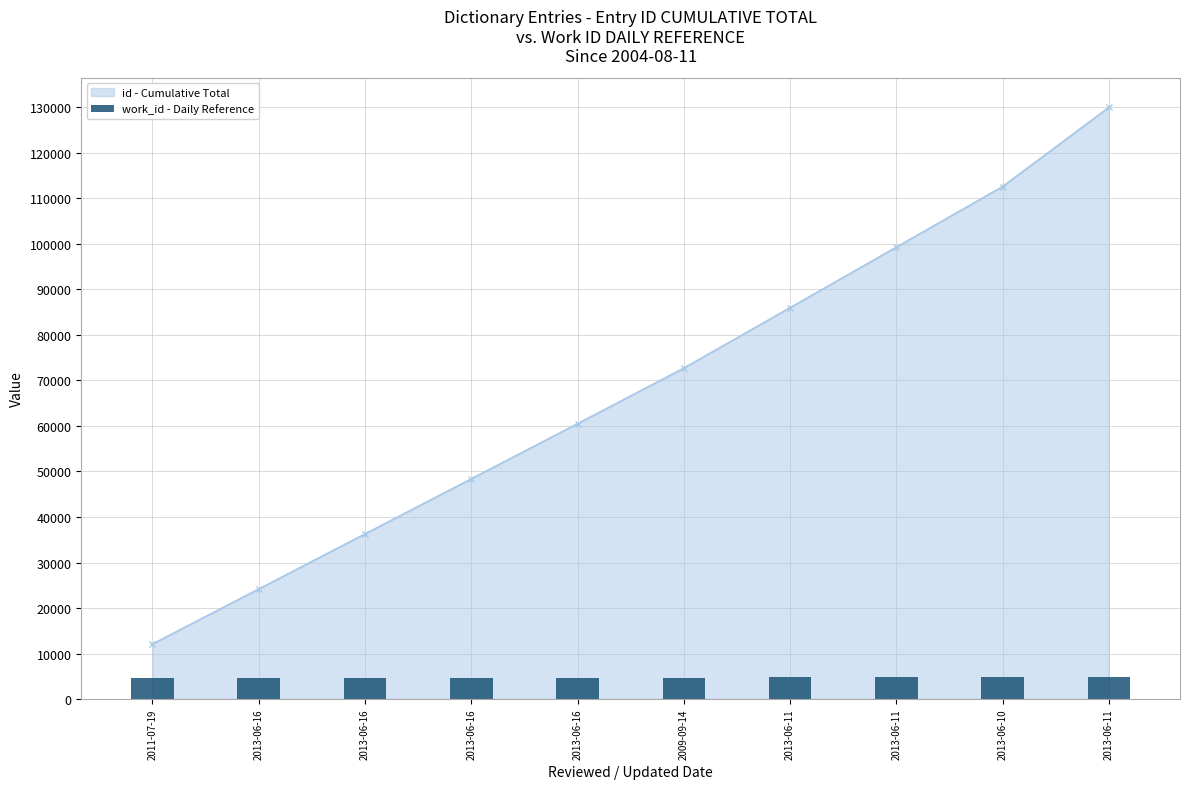

The value at 2013-06-16 is 1400. True or false?

False